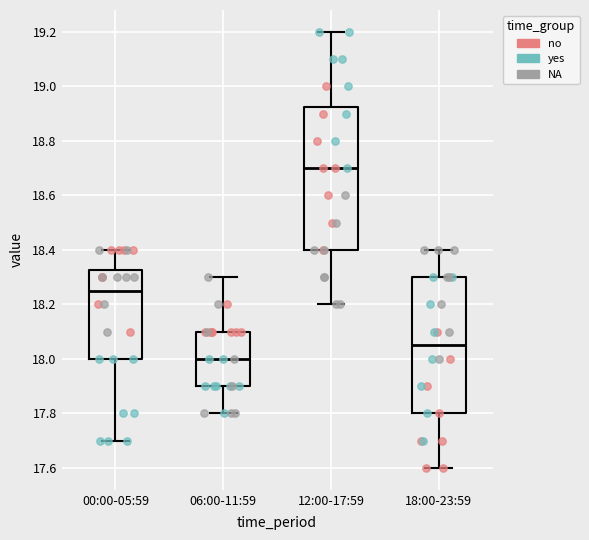

Where does the lower whisker of the box for 00:00-05:59 end on the y-axis? The values are not printed on the chart, so give them approximately, as read against the axis.

17.70